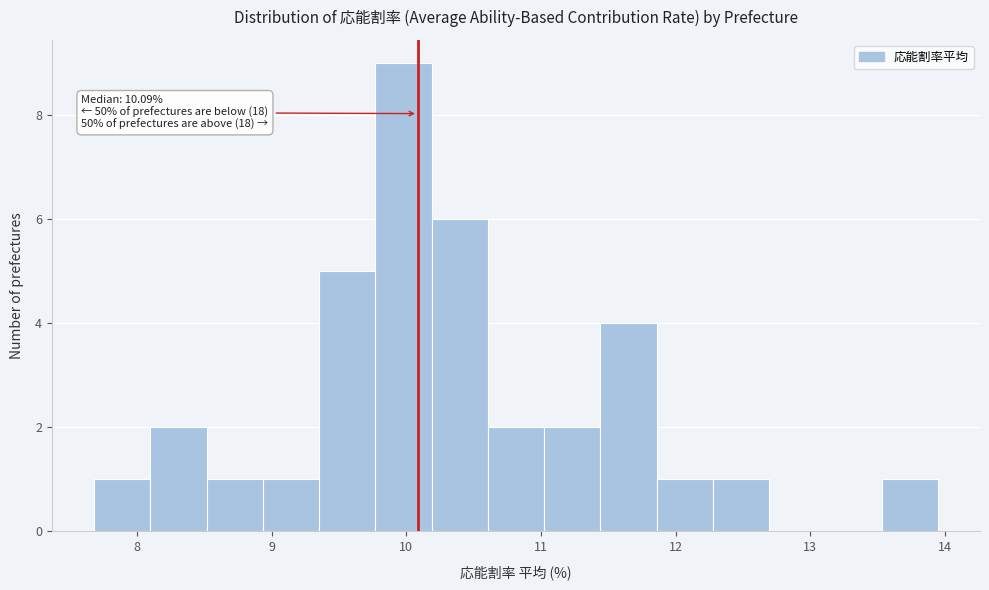

Over which range of the x-axis is the bar tallest?

9.8 to 10.2